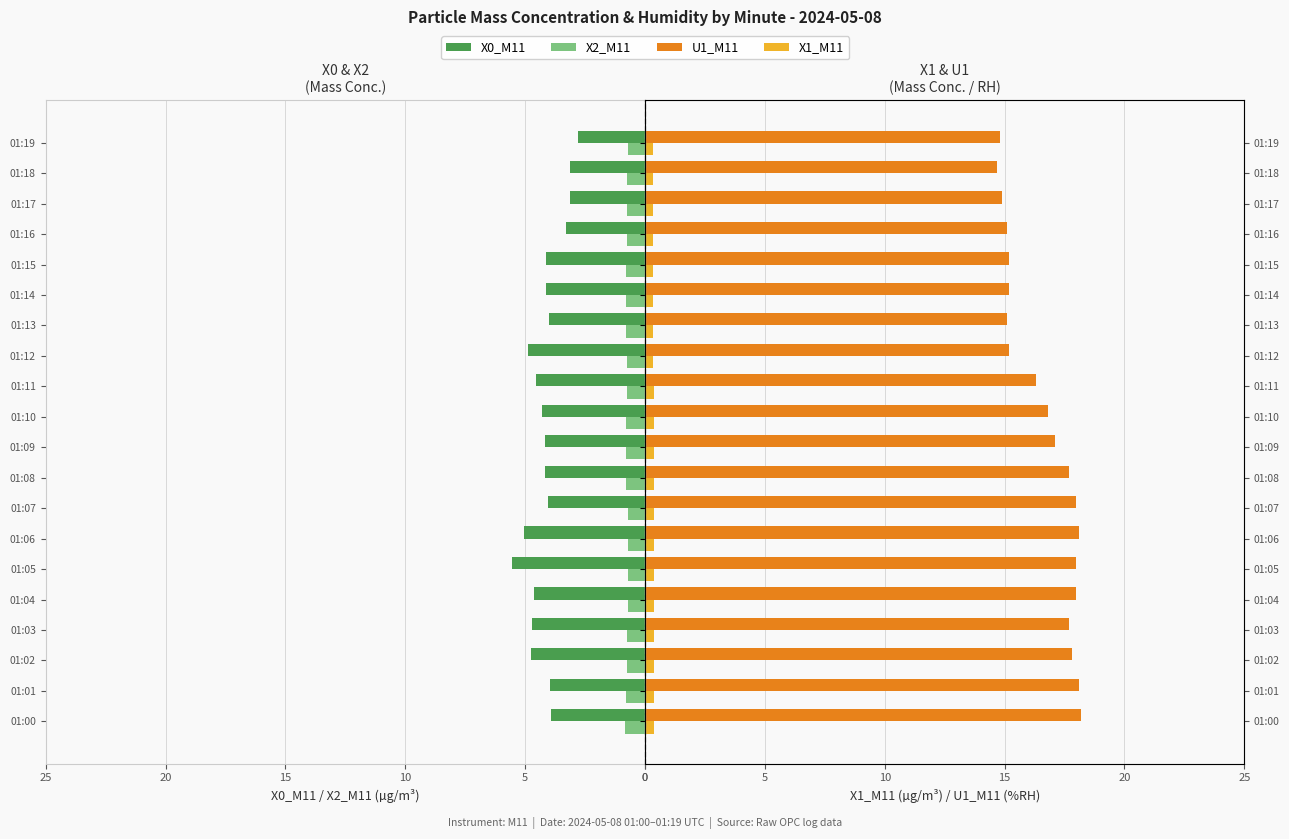

Reading left to right, extract all data points from this chart.

X0_M11: 3.9	4.0	4.8	4.7	4.6	5.5	5.1	4.0	4.2	4.2	4.3	4.5	4.9	4.0	4.1	4.1	3.3	3.1	3.1	2.8
X2_M11: 0.8	0.8	0.8	0.8	0.7	0.7	0.7	0.7	0.8	0.8	0.8	0.8	0.8	0.8	0.8	0.8	0.8	0.8	0.8	0.7
U1_M11: 18.2	18.1	17.8	17.7	18.0	18.0	18.1	18.0	17.7	17.1	16.8	16.3	15.2	15.1	15.2	15.2	15.1	14.9	14.7	14.8
X1_M11: 0.4	0.4	0.4	0.4	0.4	0.4	0.4	0.4	0.4	0.4	0.4	0.4	0.3	0.3	0.3	0.3	0.3	0.3	0.3	0.3